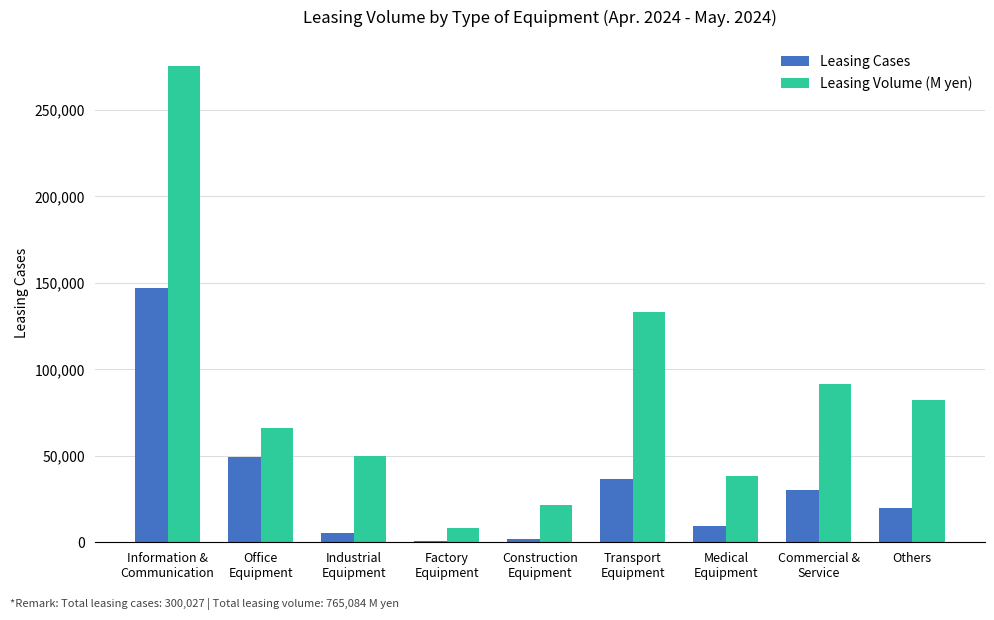

Which series has the largest range (max minus min)?

Leasing Volume (M yen)